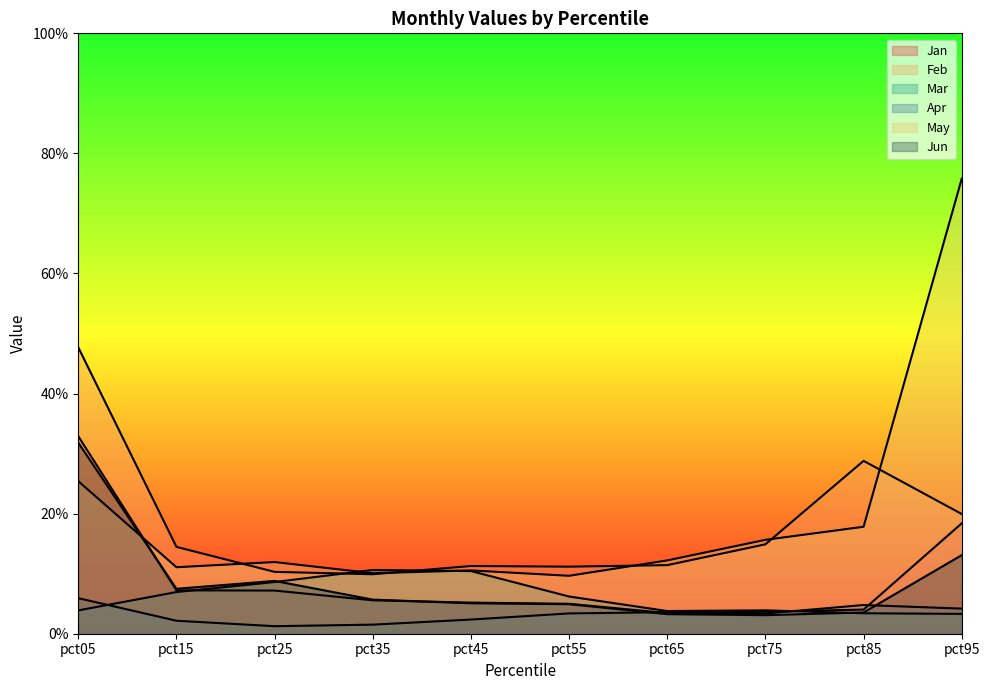

Rank the series by their maximum value, from lowest to highest.

Apr, Mar, Jun, Jan, Feb, May